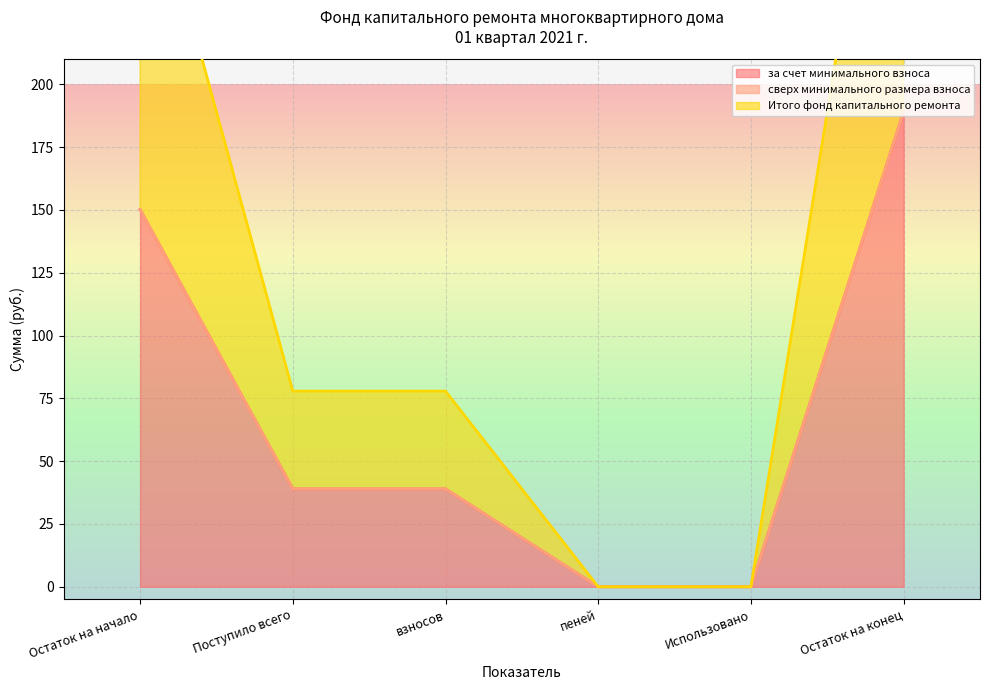

What is the difference between the за счет минимального взноса values at взносов and пеней?

39.0